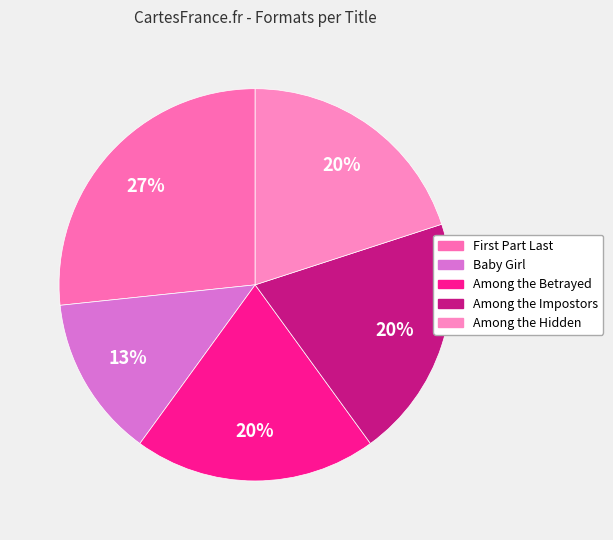

True or false: Among the Betrayed accounts for 20% of the total.

True